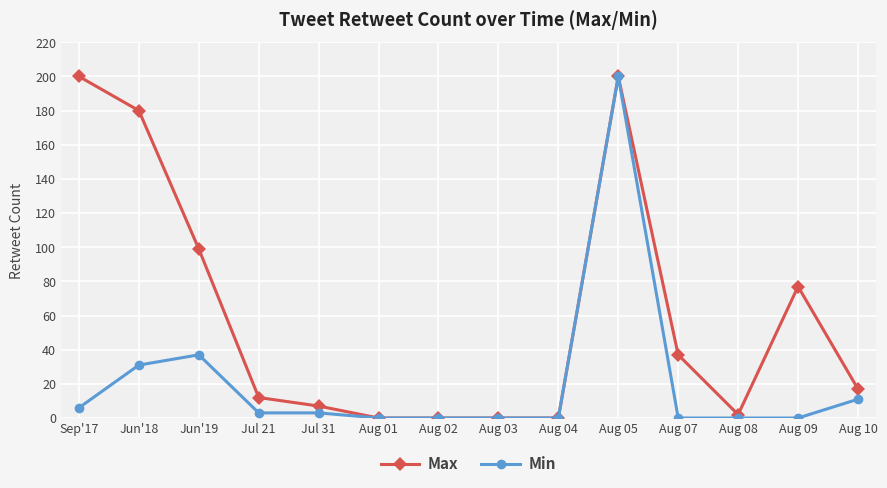

Which series has the largest total across all categories?

Max